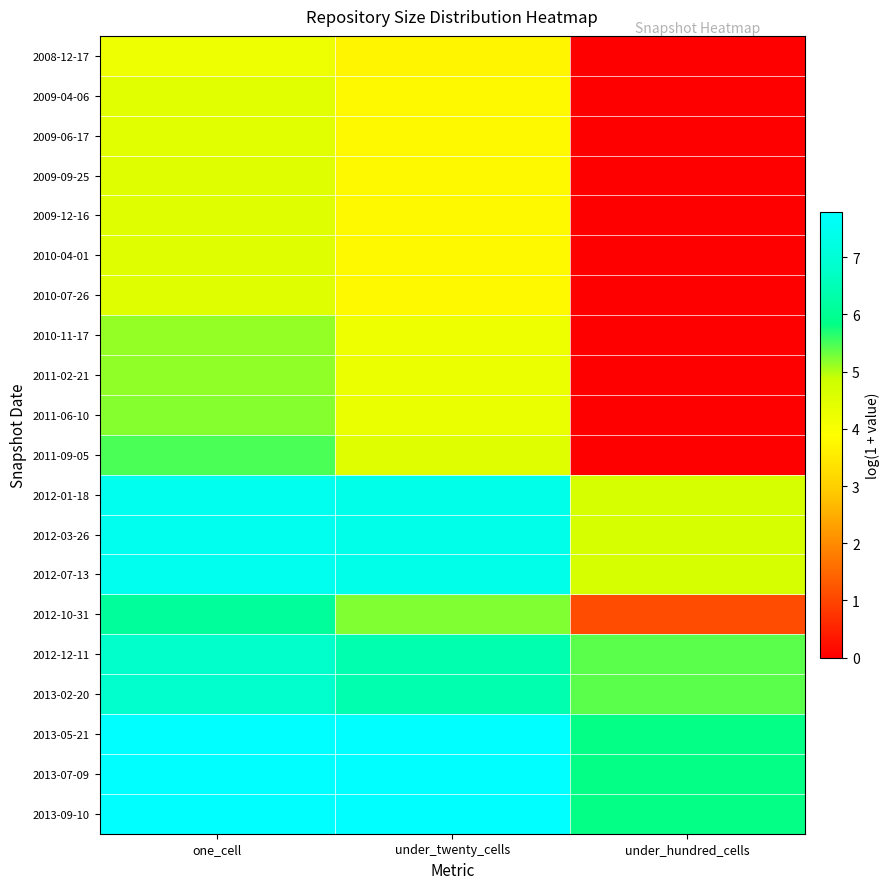

Reading left to right, extract all data points from this chart.

2008-12-17: one_cell=4.2	under_twenty_cells=3.7	under_hundred_cells=0.0
2009-04-06: one_cell=4.4	under_twenty_cells=3.8	under_hundred_cells=0.0
2009-06-17: one_cell=4.4	under_twenty_cells=3.8	under_hundred_cells=0.0
2009-09-25: one_cell=4.5	under_twenty_cells=3.8	under_hundred_cells=0.0
2009-12-16: one_cell=4.5	under_twenty_cells=3.8	under_hundred_cells=0.0
2010-04-01: one_cell=4.5	under_twenty_cells=3.8	under_hundred_cells=0.0
2010-07-26: one_cell=4.5	under_twenty_cells=3.8	under_hundred_cells=0.0
2010-11-17: one_cell=5.1	under_twenty_cells=4.2	under_hundred_cells=0.0
2011-02-21: one_cell=5.2	under_twenty_cells=4.2	under_hundred_cells=0.0
2011-06-10: one_cell=5.2	under_twenty_cells=4.3	under_hundred_cells=0.0
2011-09-05: one_cell=5.5	under_twenty_cells=4.5	under_hundred_cells=0.0
2012-01-18: one_cell=7.5	under_twenty_cells=7.4	under_hundred_cells=4.7
2012-03-26: one_cell=7.5	under_twenty_cells=7.4	under_hundred_cells=4.7
2012-07-13: one_cell=7.5	under_twenty_cells=7.4	under_hundred_cells=4.7
2012-10-31: one_cell=6.1	under_twenty_cells=5.2	under_hundred_cells=1.1
2012-12-11: one_cell=6.8	under_twenty_cells=6.4	under_hundred_cells=5.4
2013-02-20: one_cell=6.8	under_twenty_cells=6.4	under_hundred_cells=5.4
2013-05-21: one_cell=7.8	under_twenty_cells=7.8	under_hundred_cells=5.8
2013-07-09: one_cell=7.8	under_twenty_cells=7.8	under_hundred_cells=5.8
2013-09-10: one_cell=7.8	under_twenty_cells=7.8	under_hundred_cells=5.8